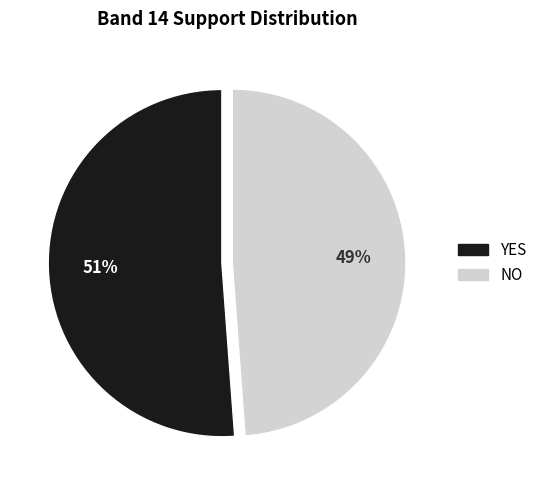

Is the sum of NO and YES greater than half?

Yes